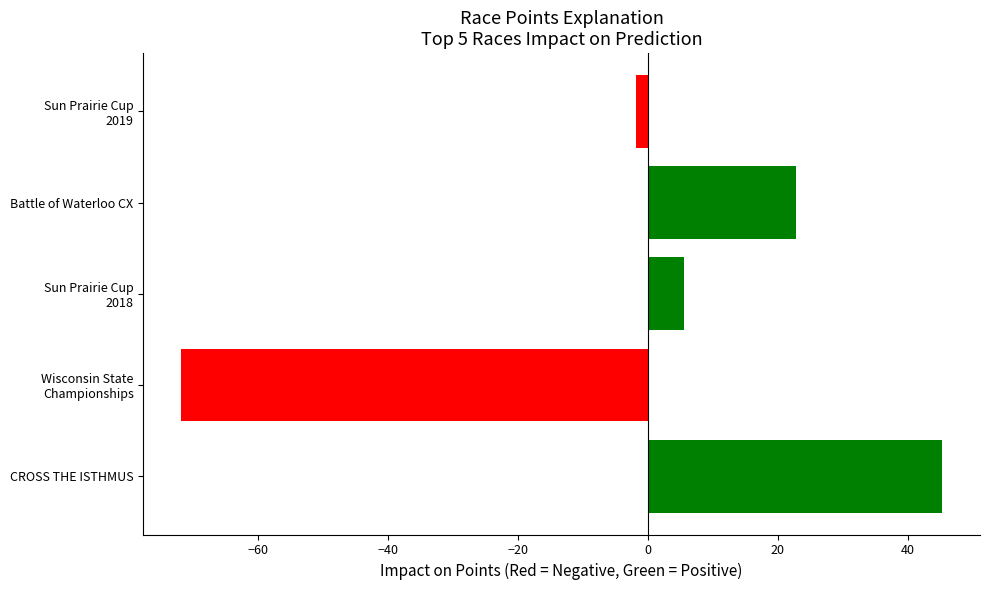

What is the approximate value at Battle of Waterloo CX?

22.8